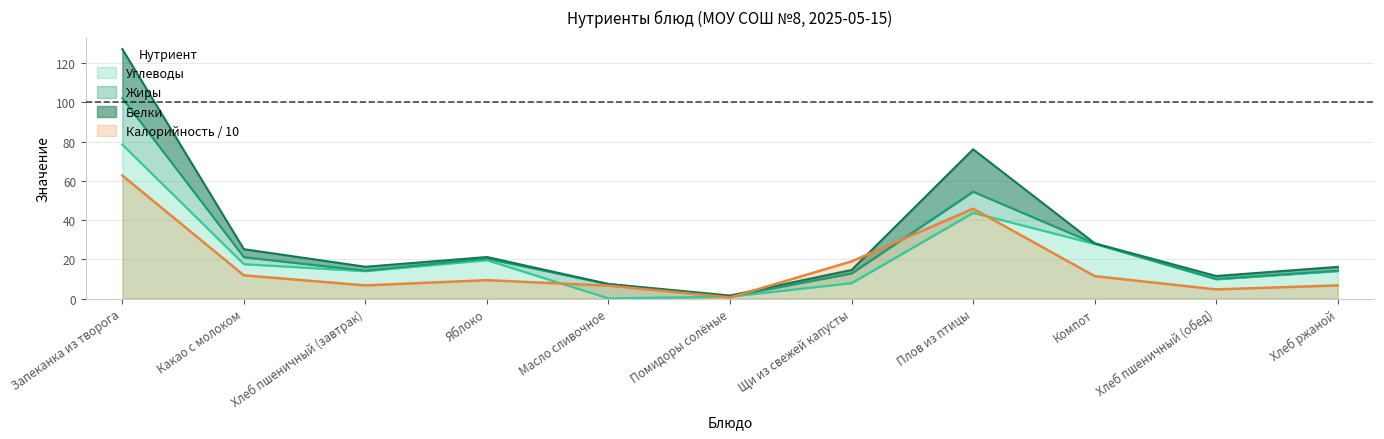

What is the highest value of the Калорийность series?

62.7